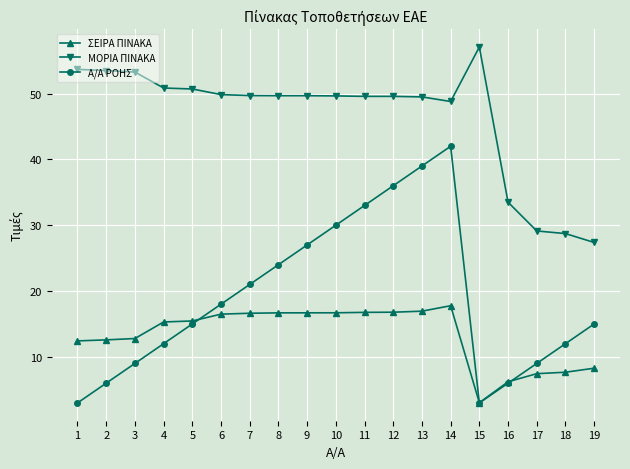

What is the value of the ΜΟΡΙΑ ΠΙΝΑΚΑ point at the 9th from the left?

49.7